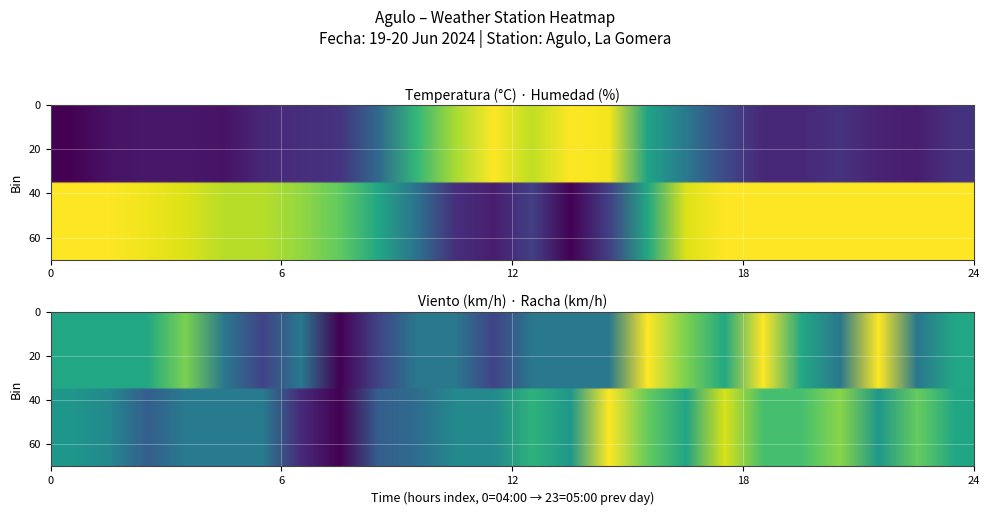

How many categories are shown in the chart?

24